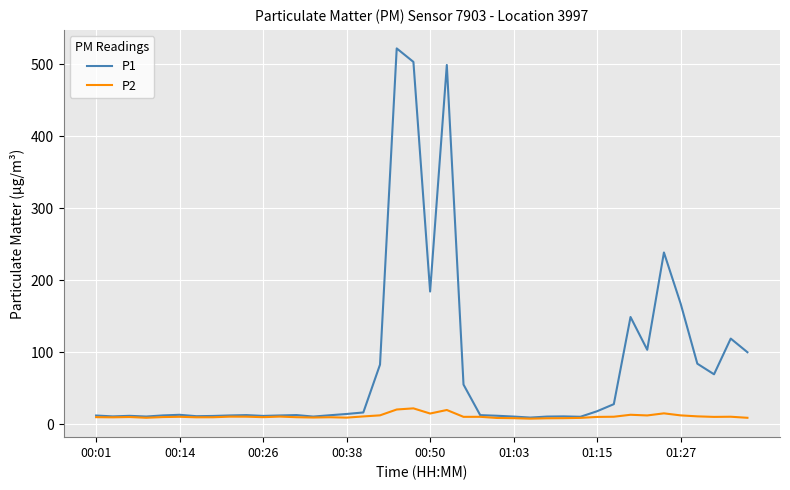

What is the sum of all P2 values?

445.0